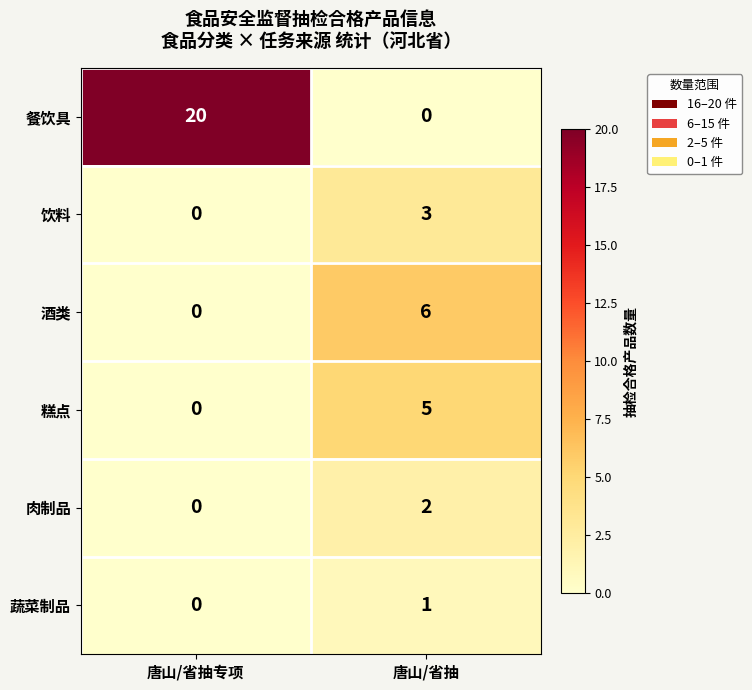

Reading left to right, list all the values displayed in this chart.

餐饮具: 20	0
饮料: 0	3
酒类: 0	6
糕点: 0	5
肉制品: 0	2
蔬菜制品: 0	1